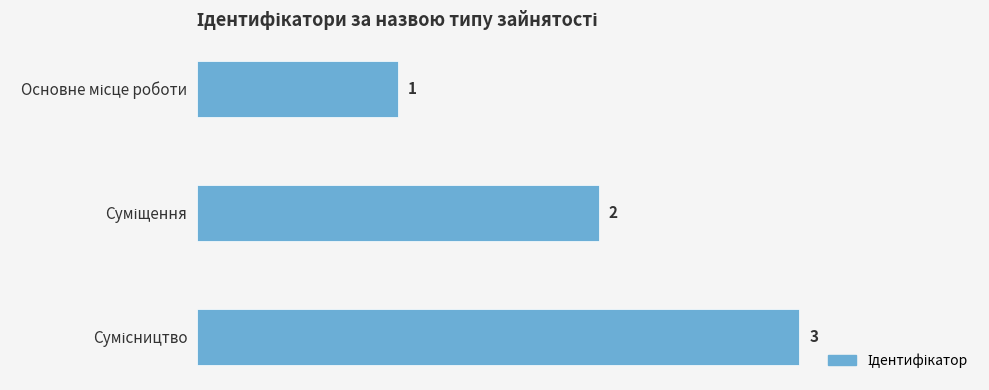

What is the smallest value displayed?

1